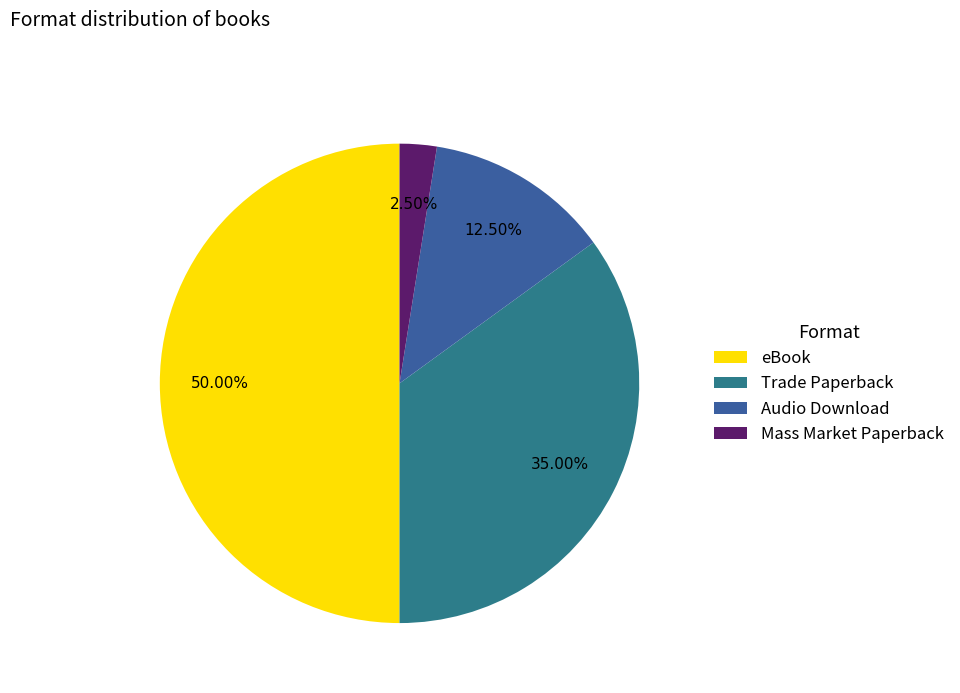

Which category has the smallest portion of the pie?

Mass Market Paperback